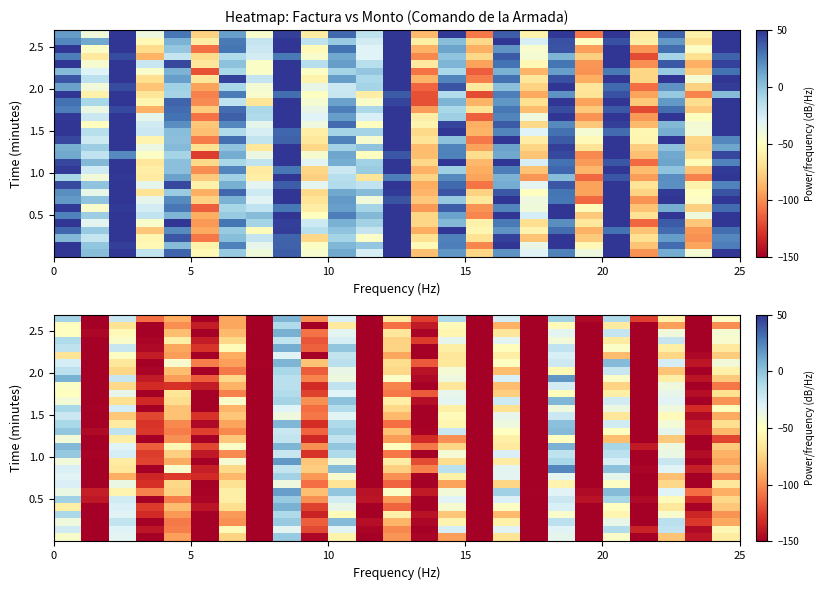

At how many categories does at least one series exceed -233?

25